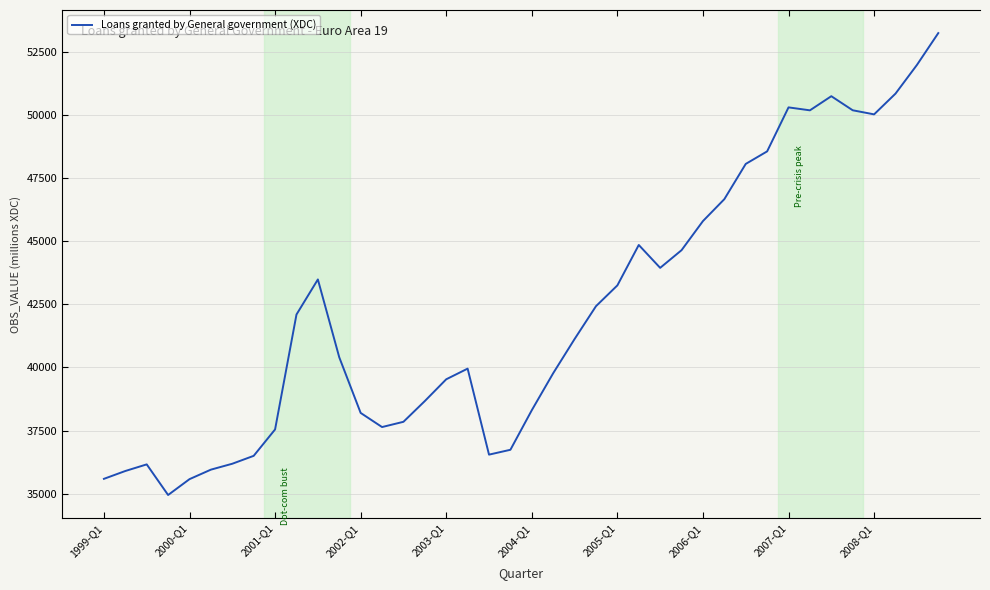

What is the difference between the second highest and minimum values?

17032.5